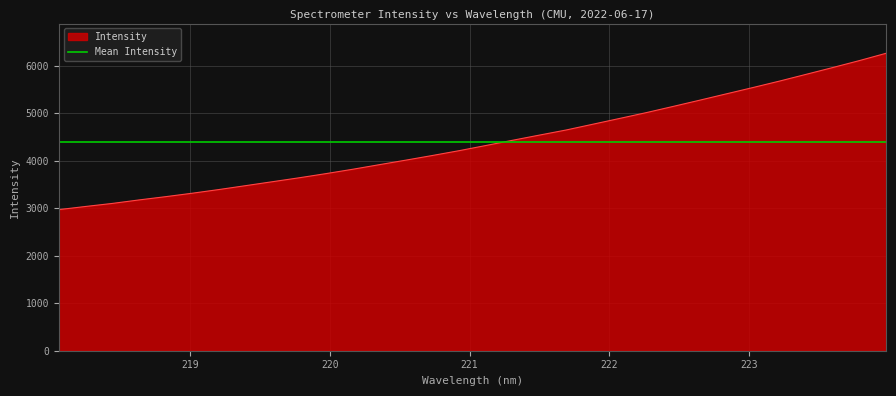

Which category has the lowest value across all series?

218.0596